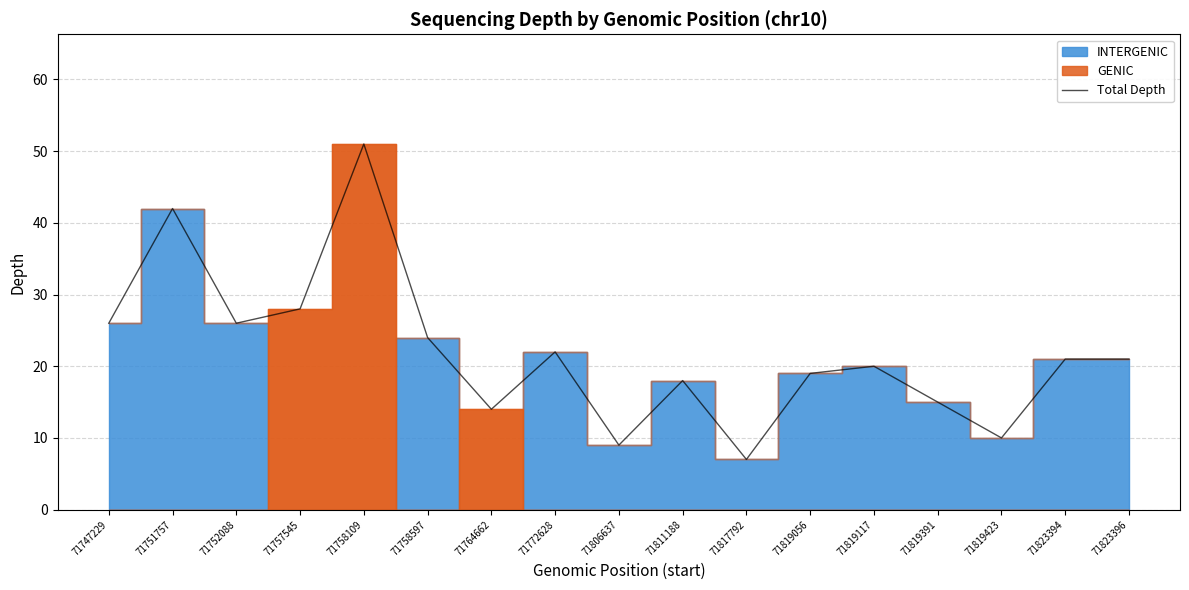

Does the chart have visible grid lines?

Yes